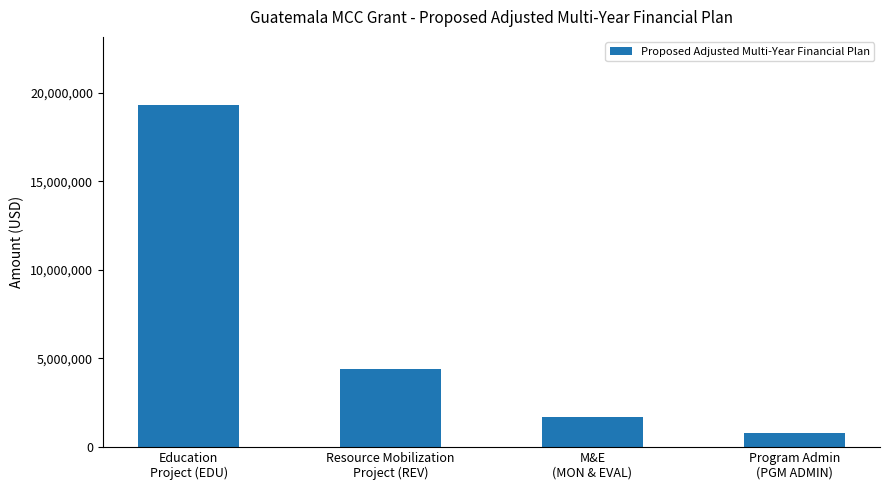

Rank the categories by value from highest to lowest.

Education
Project (EDU), Resource Mobilization
Project (REV), M&E
(MON & EVAL), Program Admin
(PGM ADMIN)